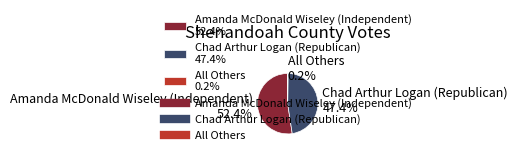

Do Chad Arthur Logan (Republican) 47.4% and Amanda McDonald Wiseley (Independent) 52.4% together represent more than half of the pie?

Yes